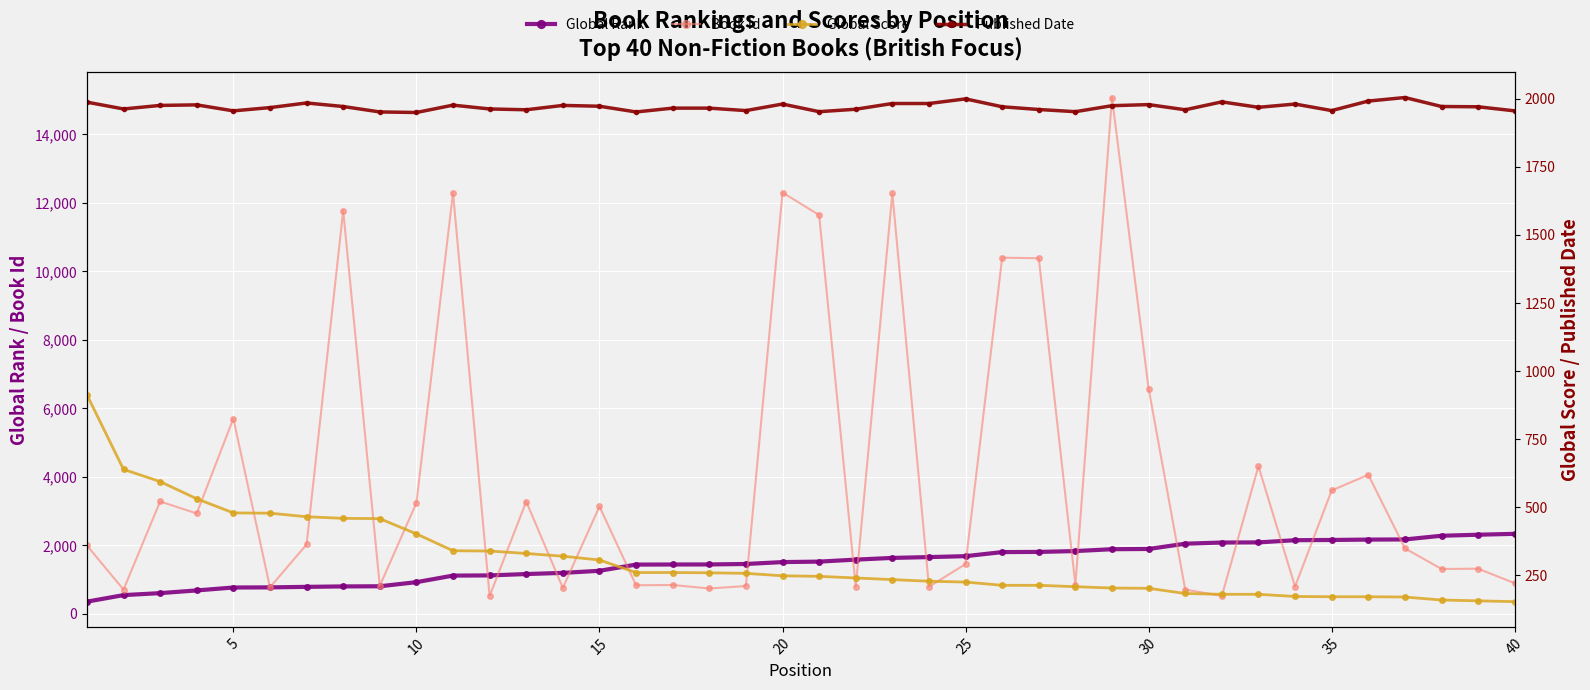

True or false: Book Id has more than 0 points higher than both neighbors.

True